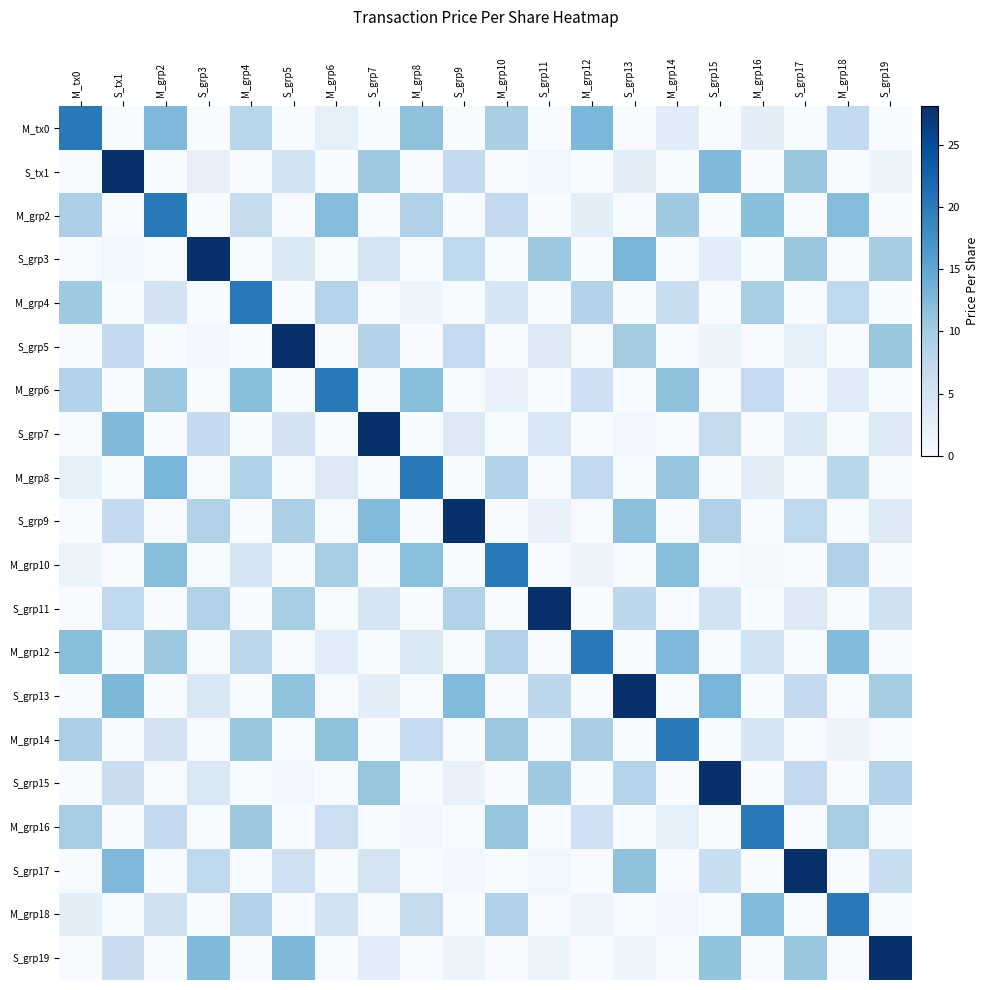

At which category does the chart reach its peak across all series?

S_tx1